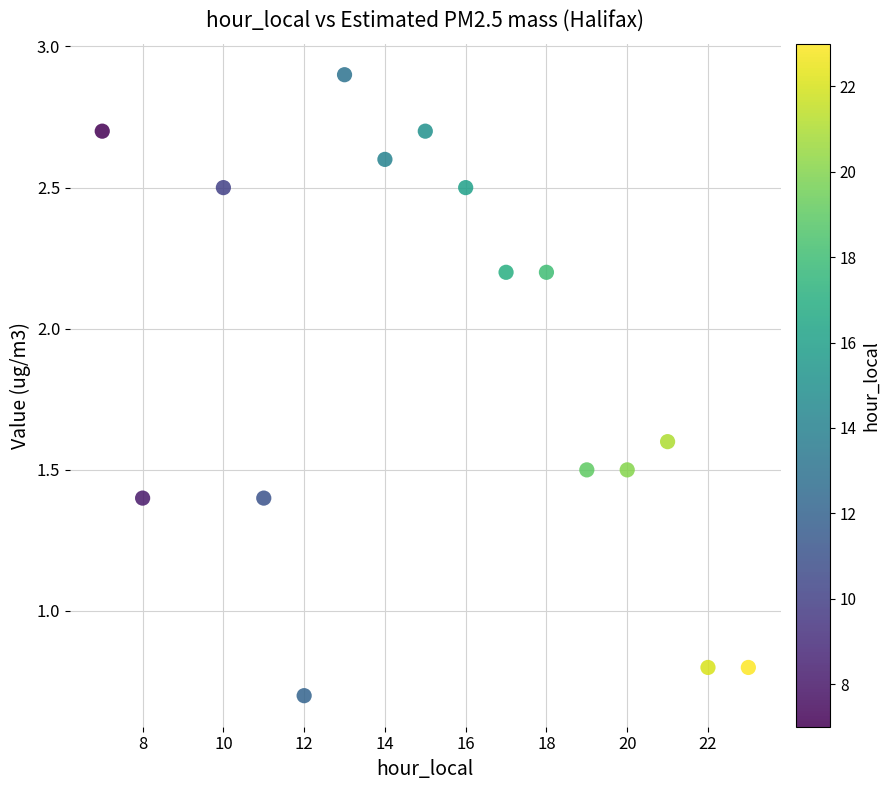

What is the range of X values (max minus min)?

16.0